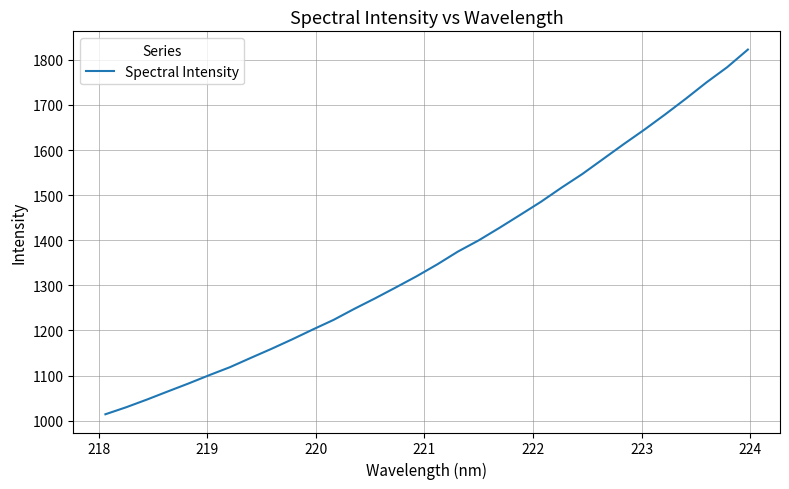

What is the difference between the maximum and minimum values?

808.9